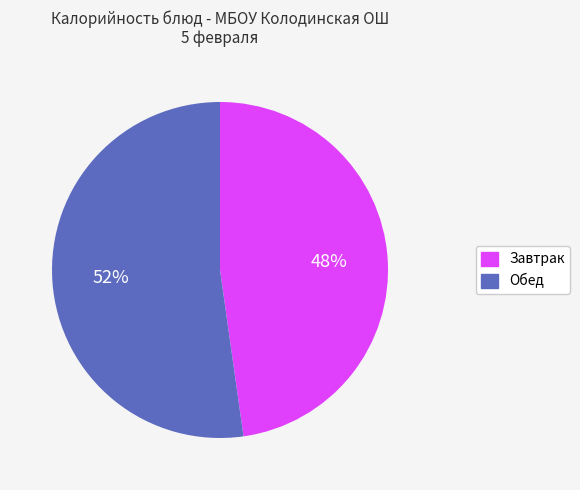

Between Обед and Завтрак, which is larger?

Обед